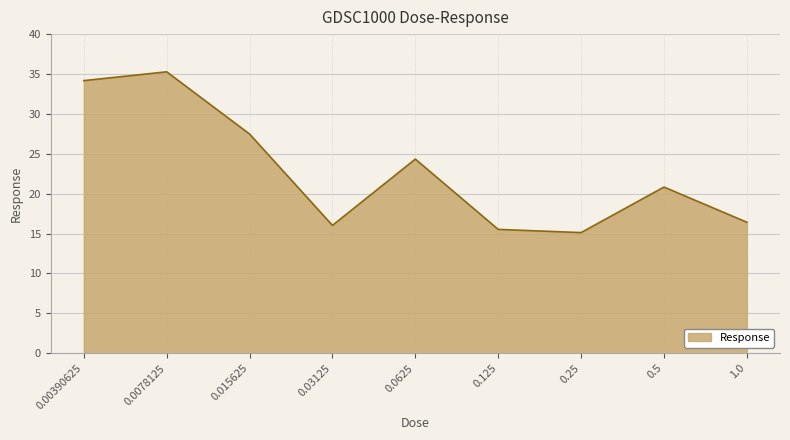

Count the number of values greater than 20.

5